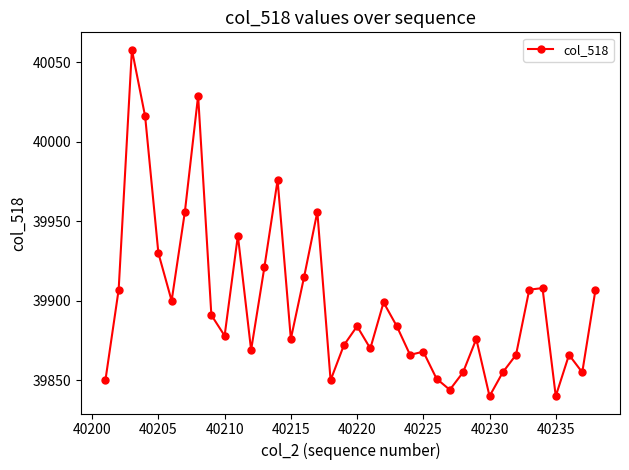

What is the maximum value shown in the chart?

40058